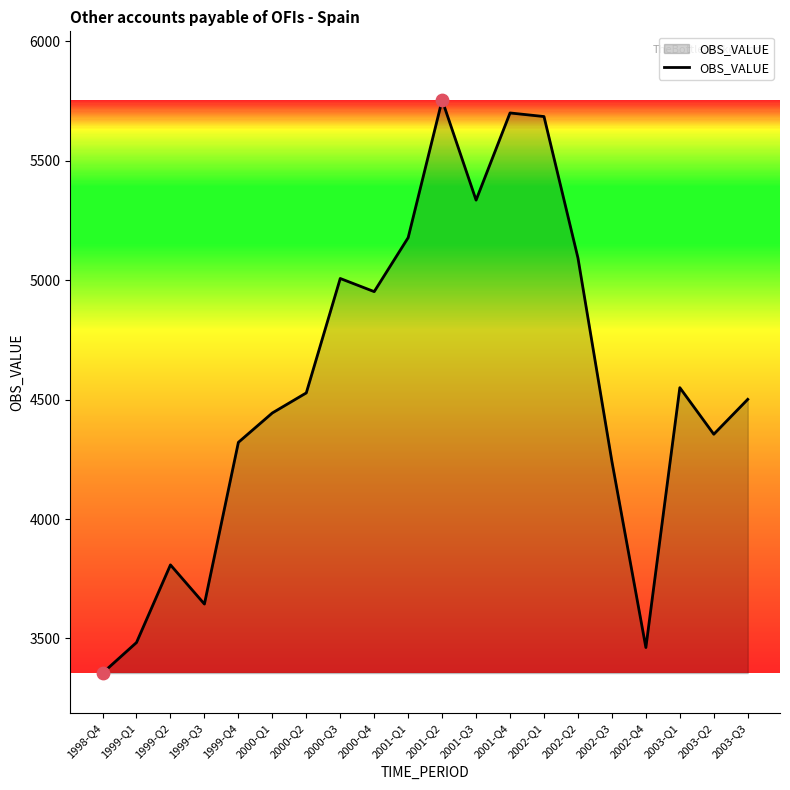

Which has a higher value, 2003-Q3 or 1998-Q4?

2003-Q3